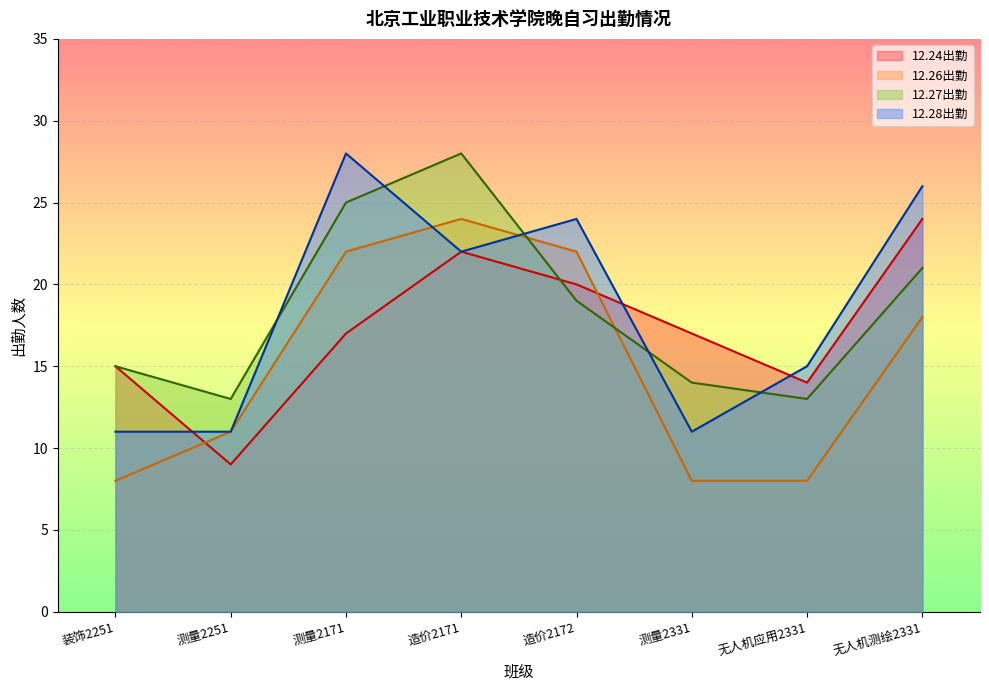

What is the highest value of the 12.24出勤 series?

24